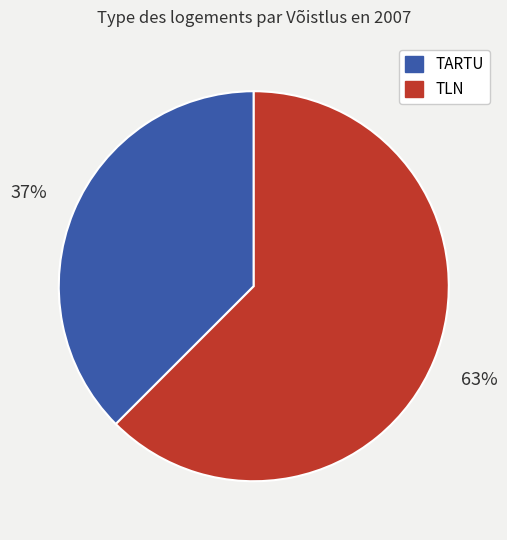

Does any single category account for the majority?

Yes